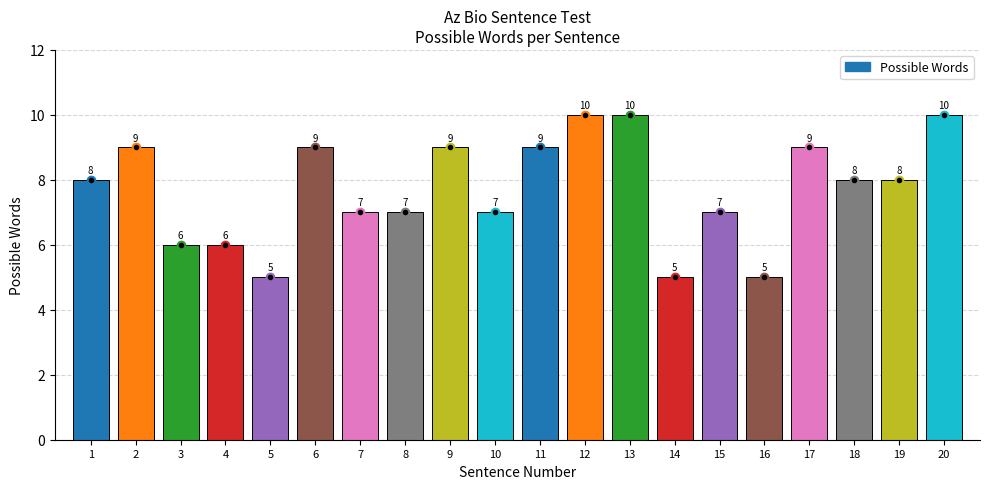

Count the number of categories in the chart.

20